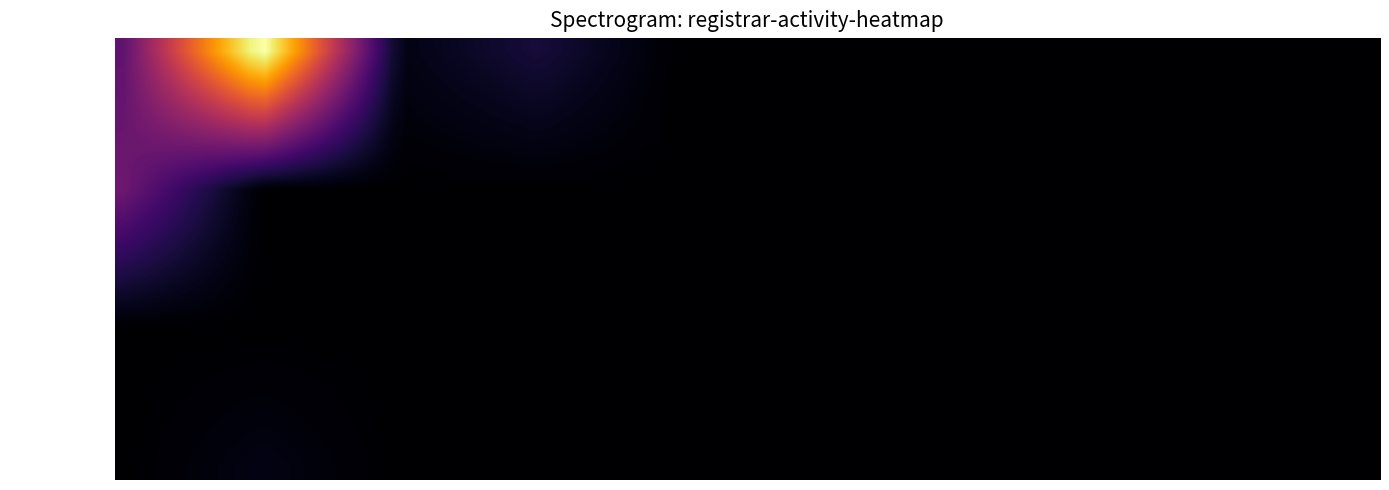

Is it true that GMO Internet, Inc. equals 0 at net-renews-2-yr?

True